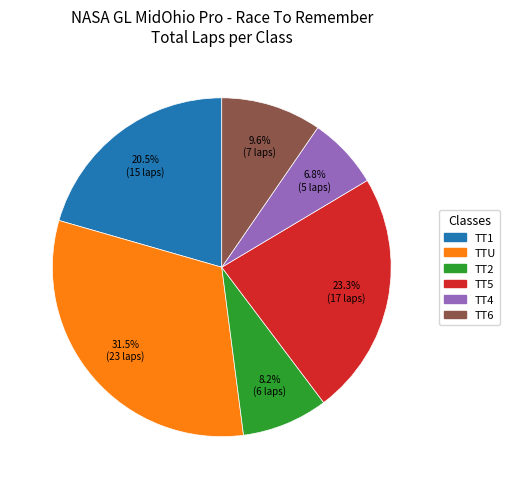

Is it true that TT5 is 1% of the pie?

False